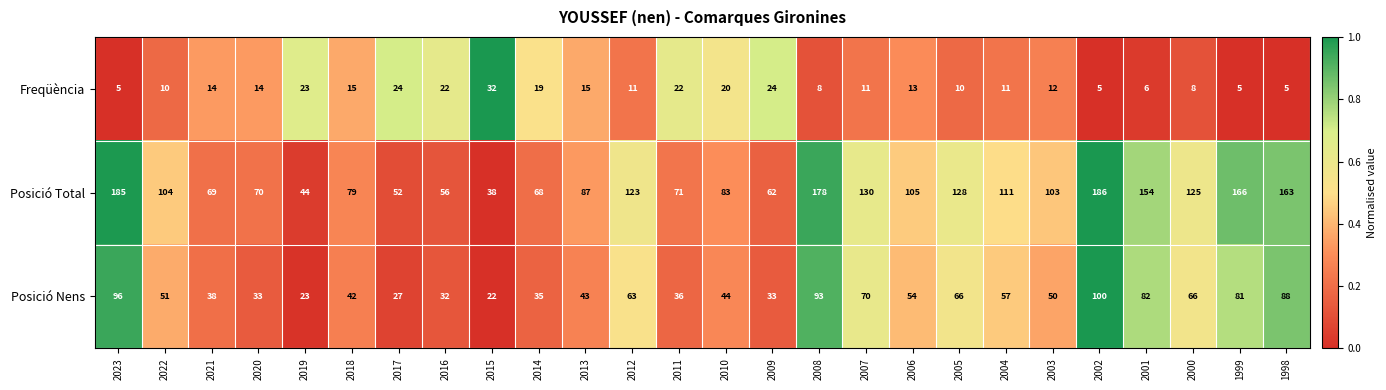

At which label is Posició Nens closest to 61?

2012